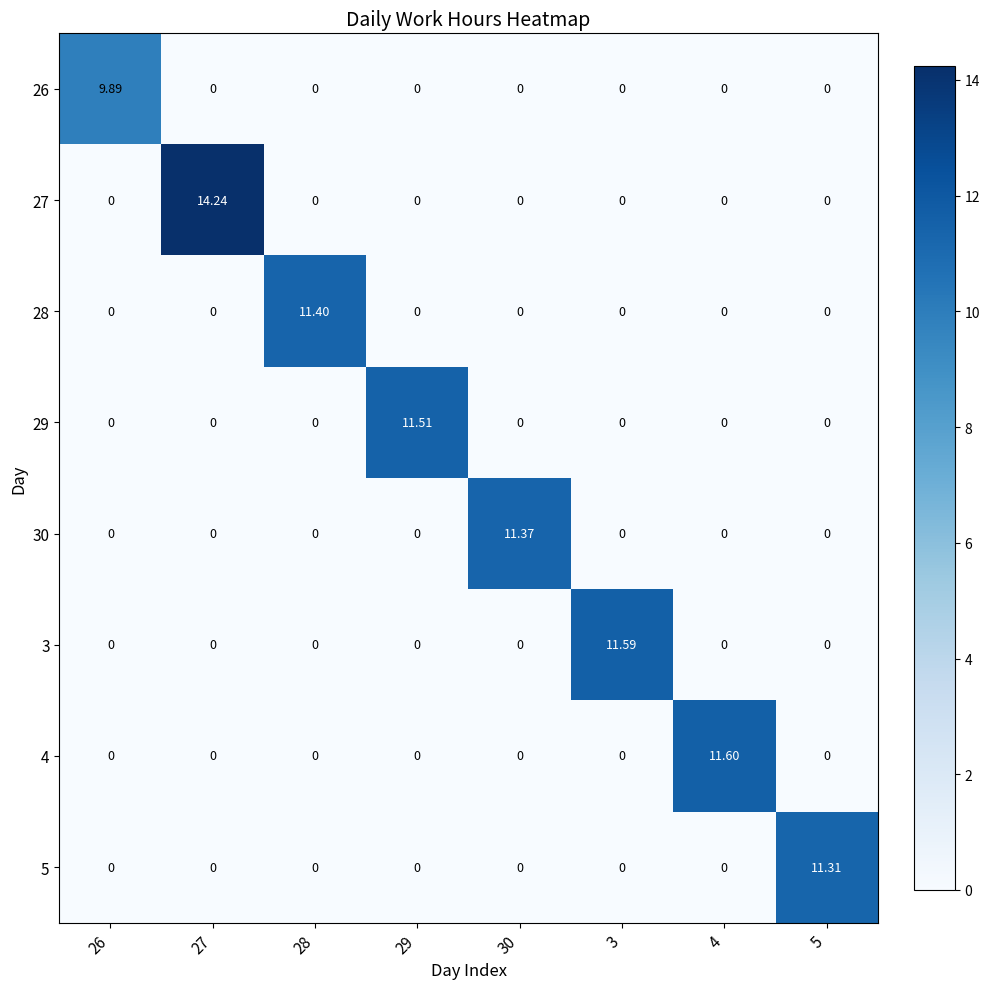

Which series has the largest range (max minus min)?

27